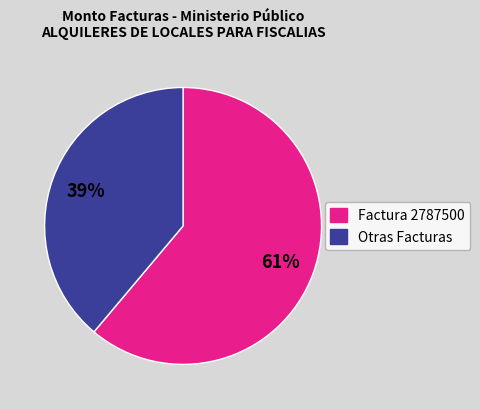

To the nearest percent, what is the average slice percentage?

50%